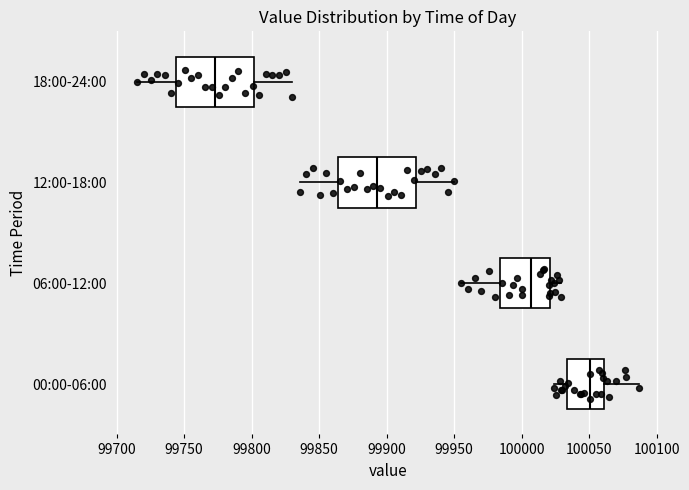

Where does the median line of the box for 18:00-24:00 sit on the x-axis? The values are not printed on the chart, so give them approximately, as read against the axis.

99775